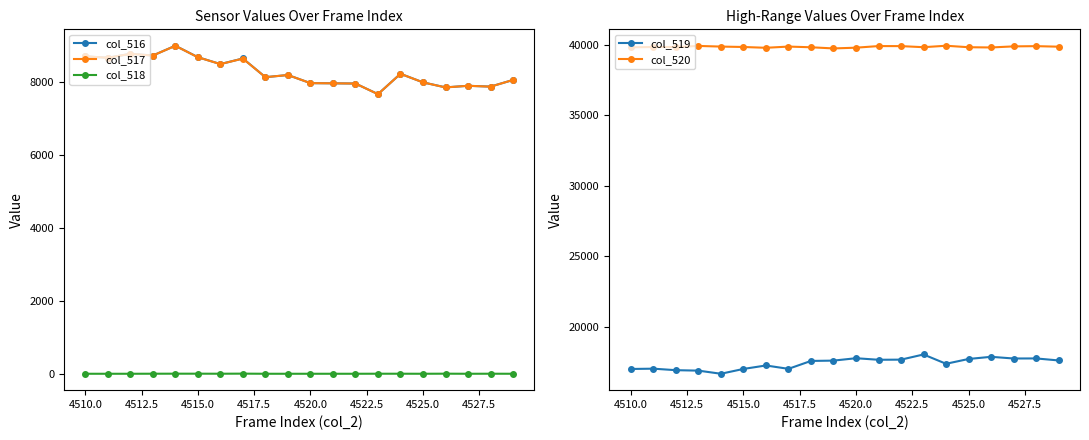

Reading left to right, transcribe all the data shown in this chart.

col_516: 8692	8652	8760	8714	8982	8669	8480	8633	8121	8180	7958	7953	7947	7657	8214	7979	7842	7885	7863	8045
col_517: 8692	8652	8760	8713	8980	8667	8479	8630	8121	8180	7958	7953	7947	7656	8213	7979	7840	7885	7862	8045
col_518: 0	0	0	1	2	2	1	3	0	0	0	0	0	1	1	0	2	0	1	0
col_519: 17004	17025	16918	16886	16664	17006	17252	17013	17574	17597	17767	17657	17666	18033	17372	17713	17867	17747	17752	17609
col_520: 39839	39858	39857	39935	39889	39860	39803	39889	39840	39758	39810	39925	39922	39845	39949	39843	39826	39903	39920	39881